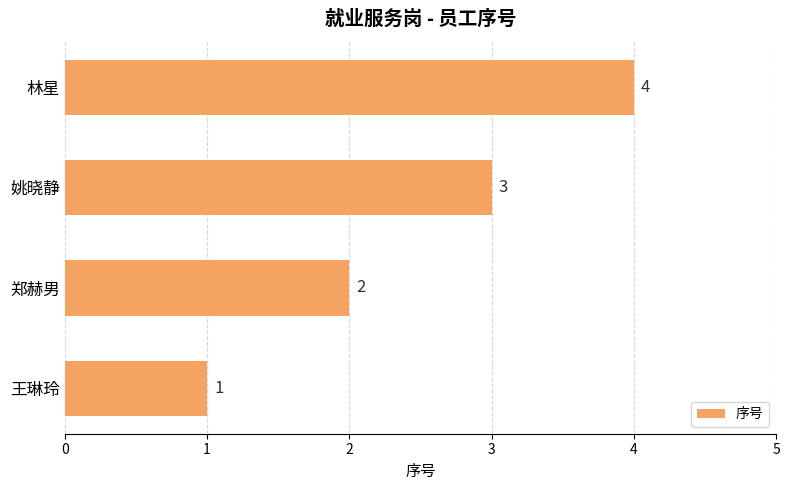

List the labels in order of value, largest first.

林星, 姚晓静, 郑赫男, 王琳玲